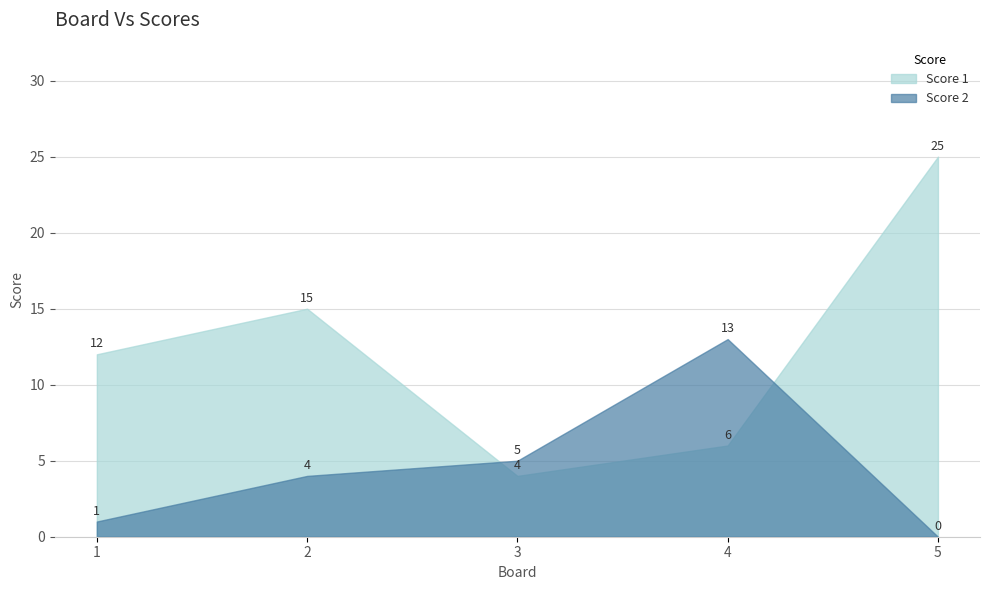

What is the value of the Score 1 point at the 2nd from the left?

15